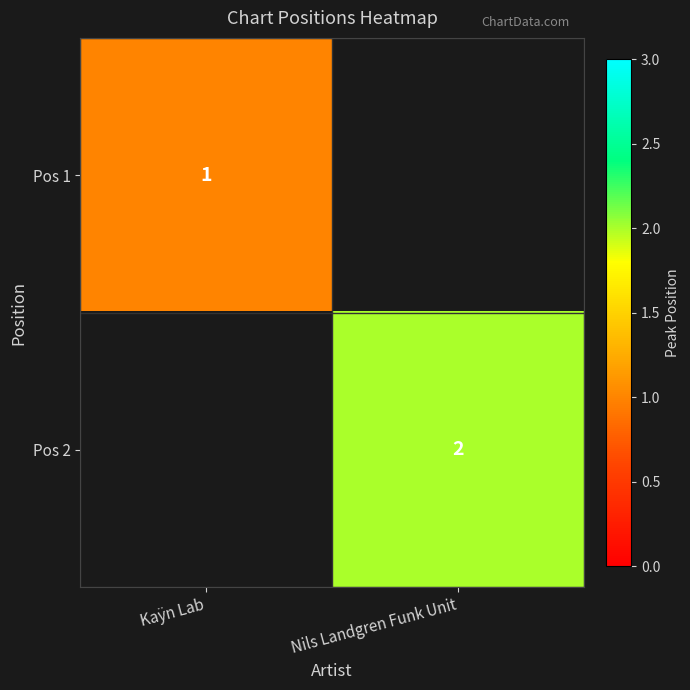

True or false: Pos 2 has a value of 2 at Nils Landgren Funk Unit.

True